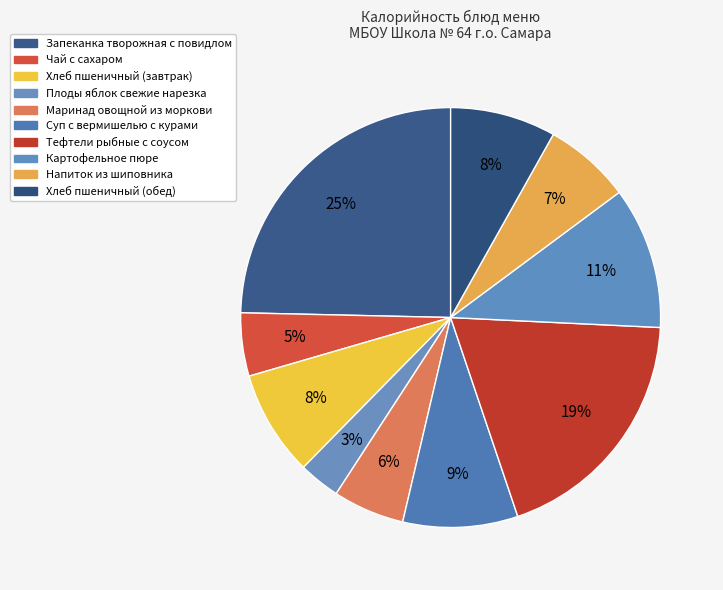

Does Хлеб пшеничный (завтрак) represent more than half of the total?

No